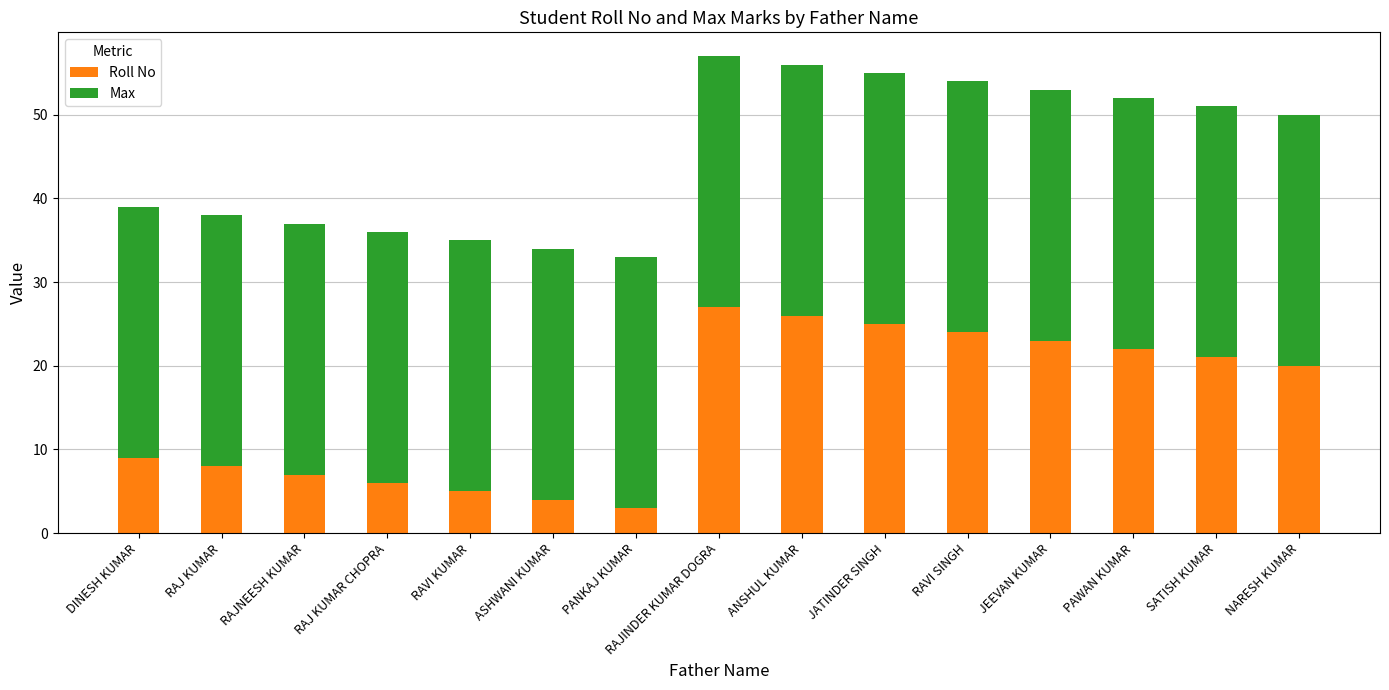

How many bars are there in total?

15